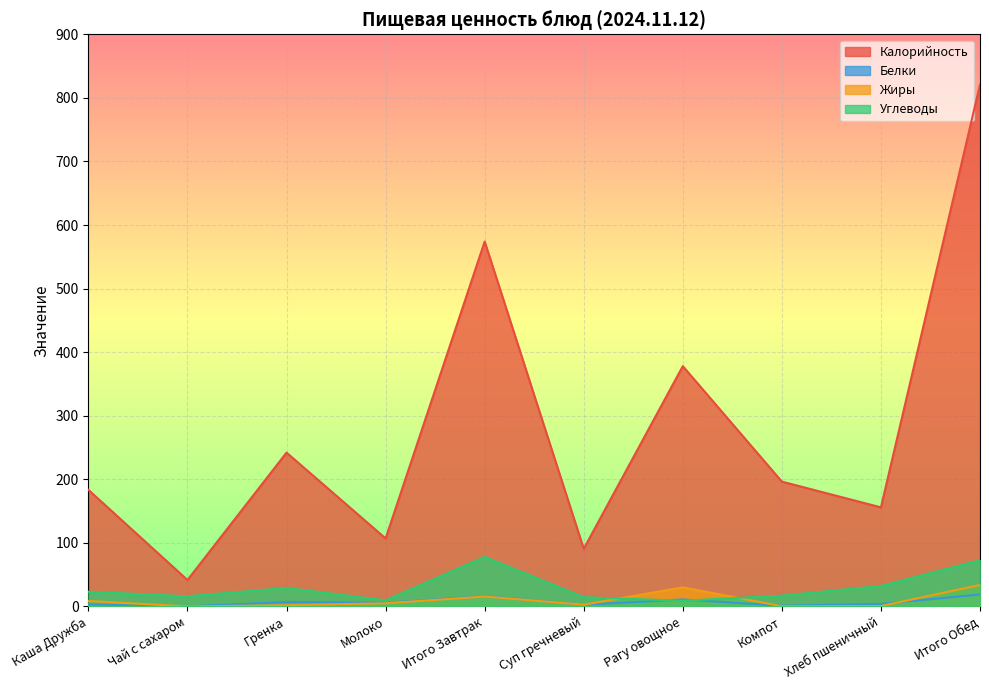

What are all the series names shown in the legend?

Калорийность, Белки, Жиры, Углеводы